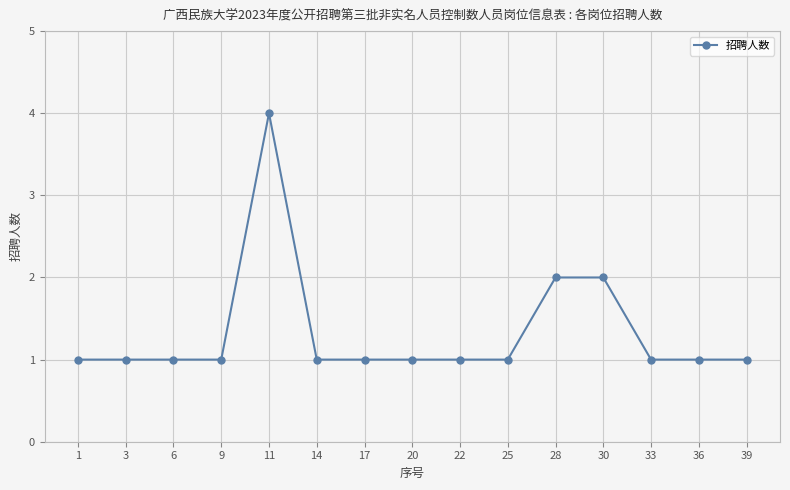

Between 28 and 3, which is larger?

28